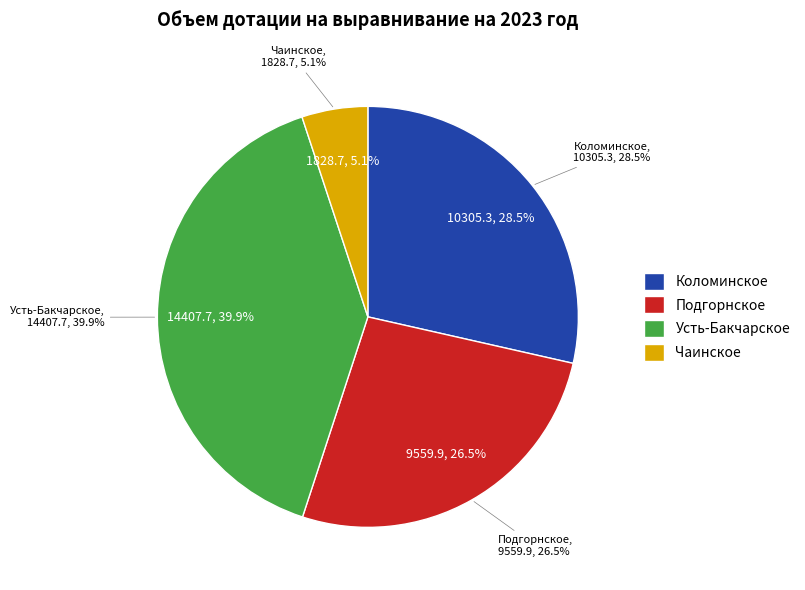

What percentage is NOT represented by Подгорнское?

73.5%